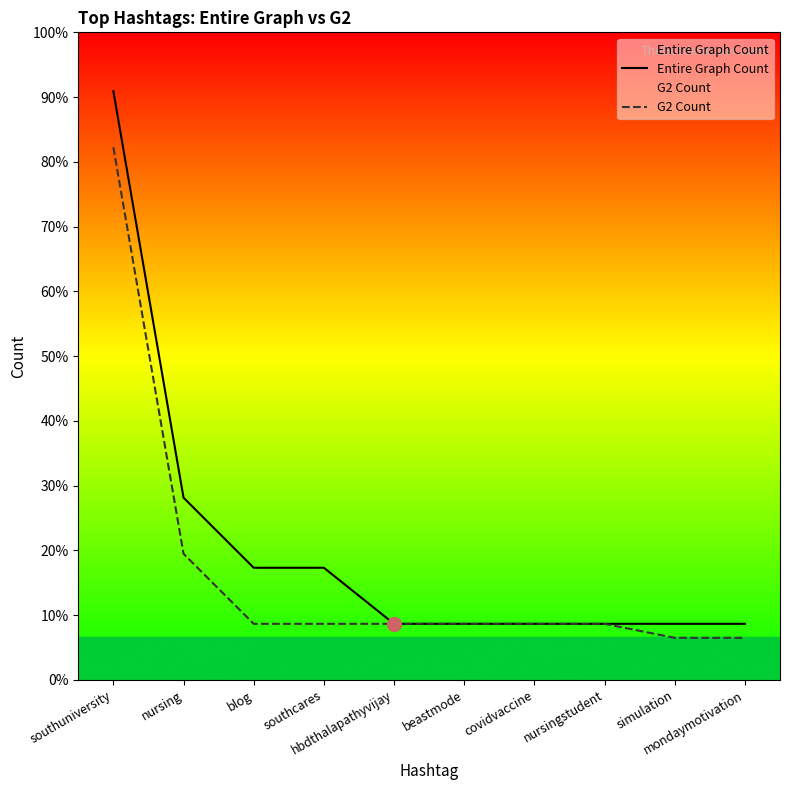

Reading left to right, list all the values displayed in this chart.

Entire Graph Count: southuniversity=42	nursing=13	blog=8	southcares=8	hbdthalapathyvijay=4	beastmode=4	covidvaccine=4	nursingstudent=4	simulation=4	mondaymotivation=4
G2 Count: southuniversity=38	nursing=9	blog=4	southcares=4	hbdthalapathyvijay=4	beastmode=4	covidvaccine=4	nursingstudent=4	simulation=3	mondaymotivation=3